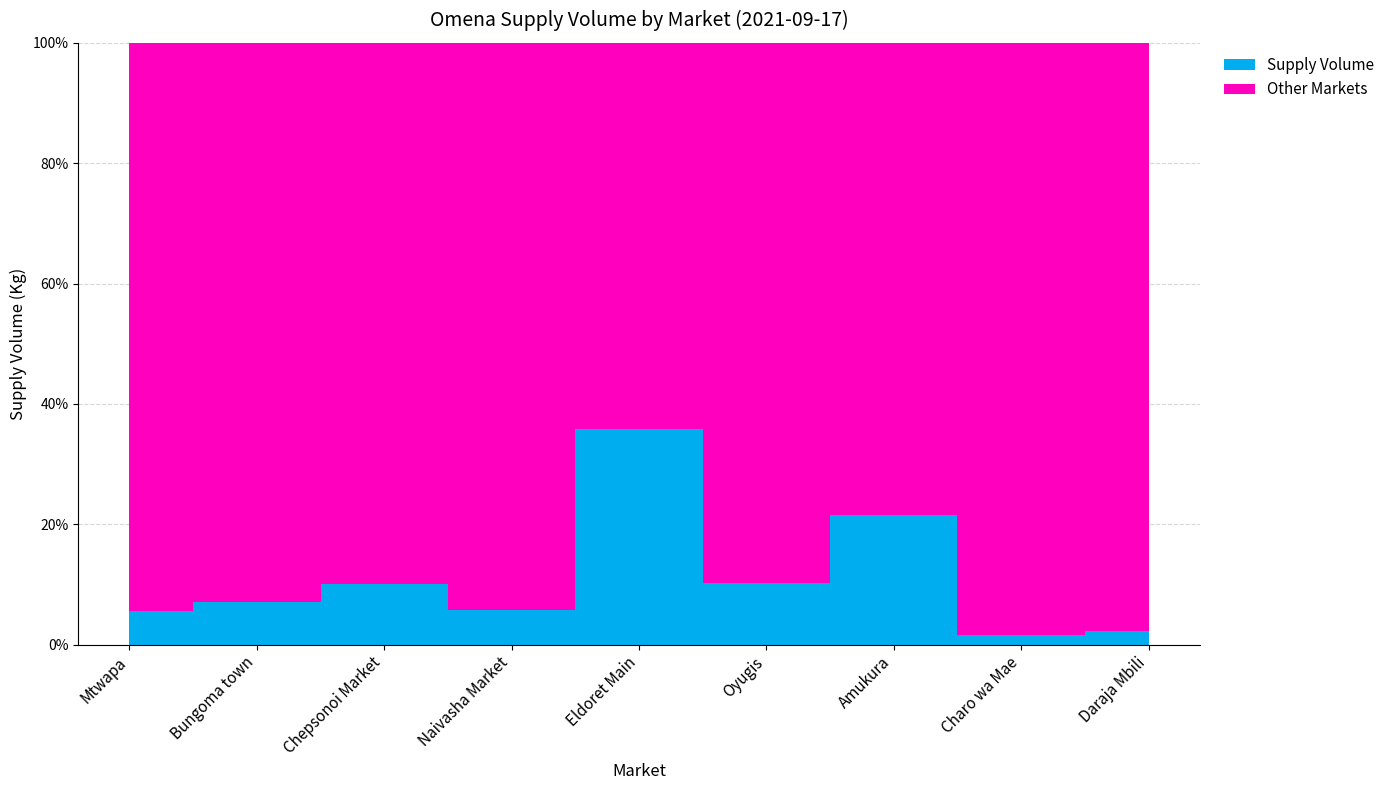

How many data points are less than 1000?

4